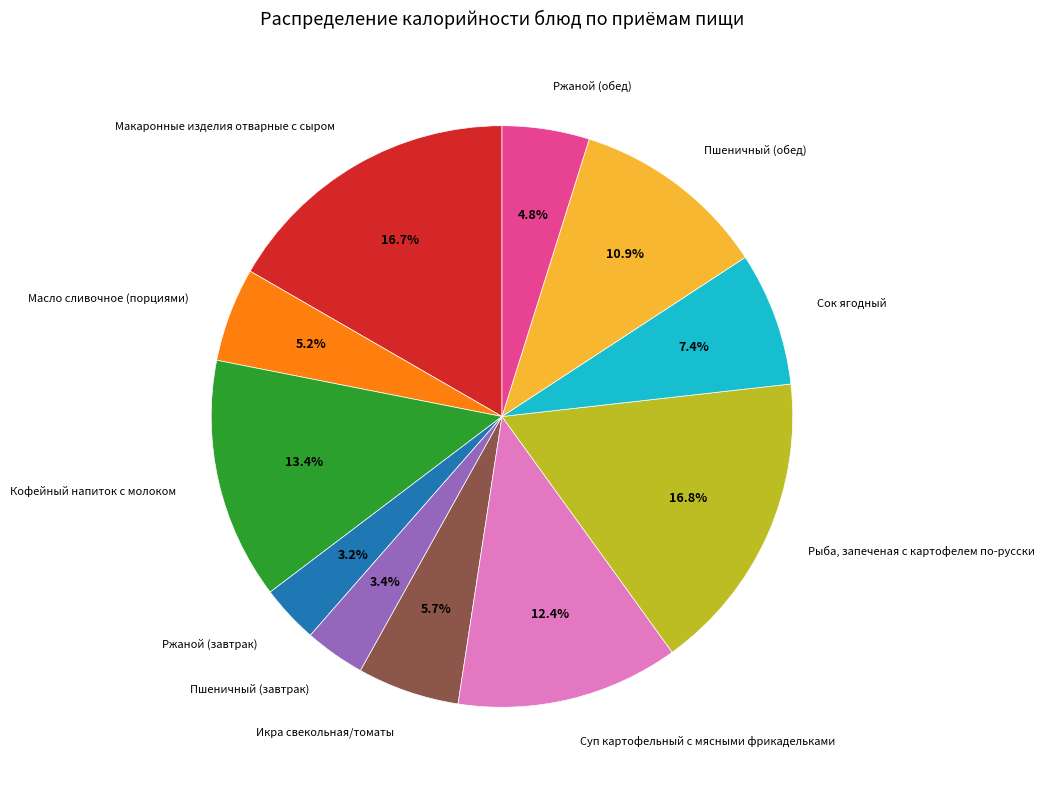

What is the total percentage of Рыба, запеченая с картофелем по-русски and Суп картофельный с мясными фрикадельками?

29.2%